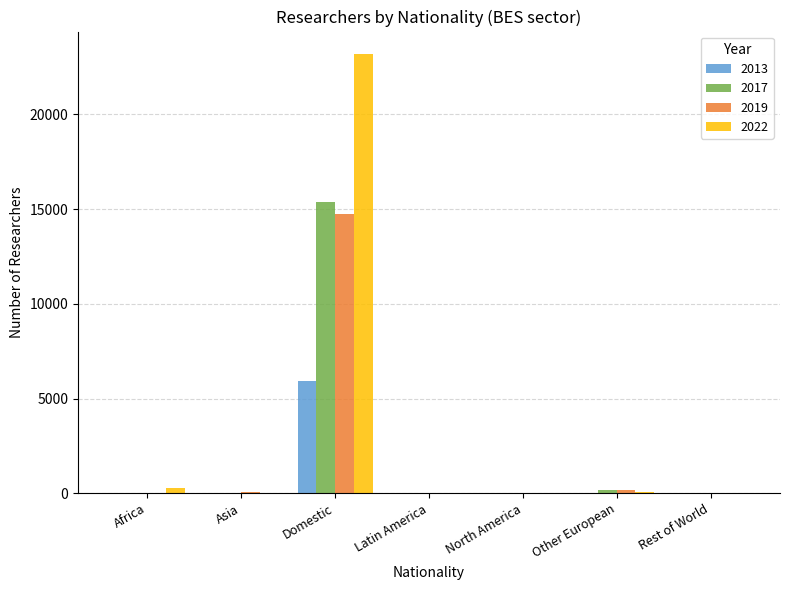

Is it true that 2013 equals 3725 at Domestic?

False